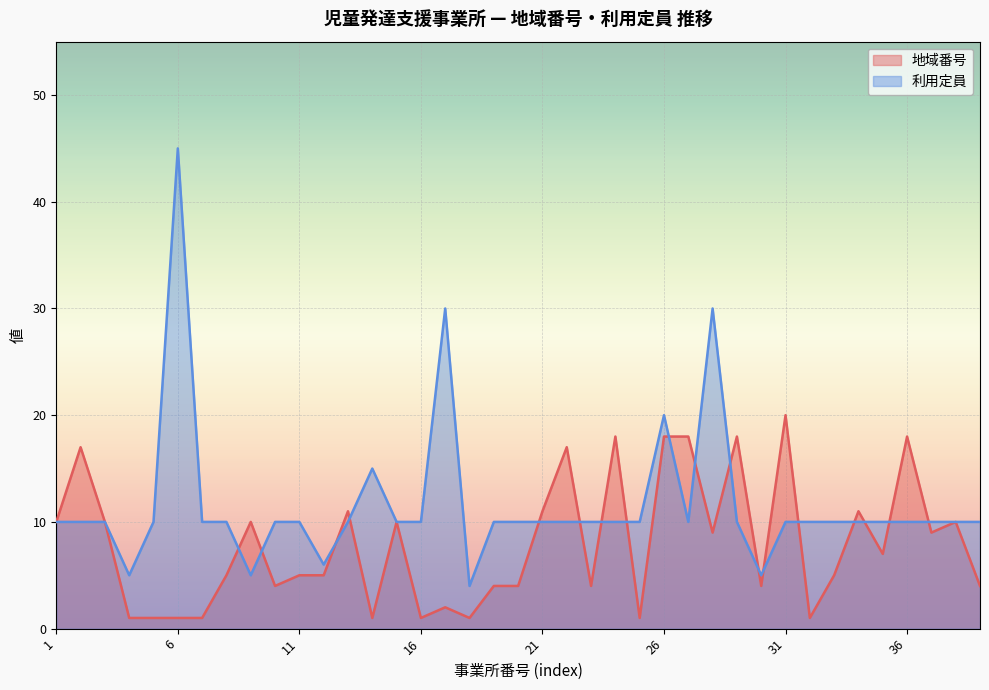

How many times do 利用定員 and 地域番号 cross each other?

18